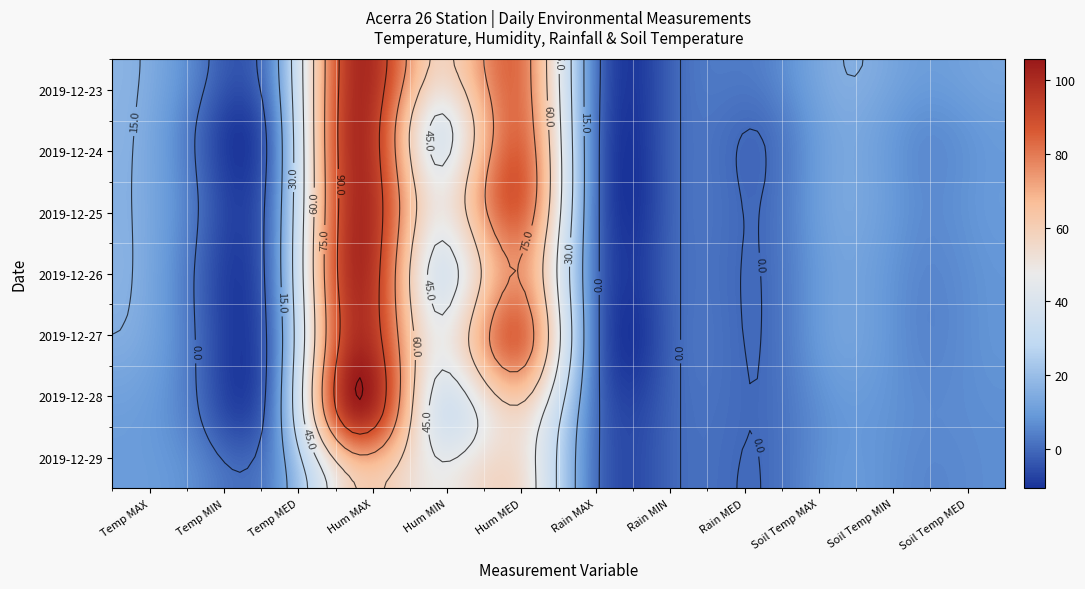

Between 6 and 10, which series saw the biggest shift?

2019-12-23